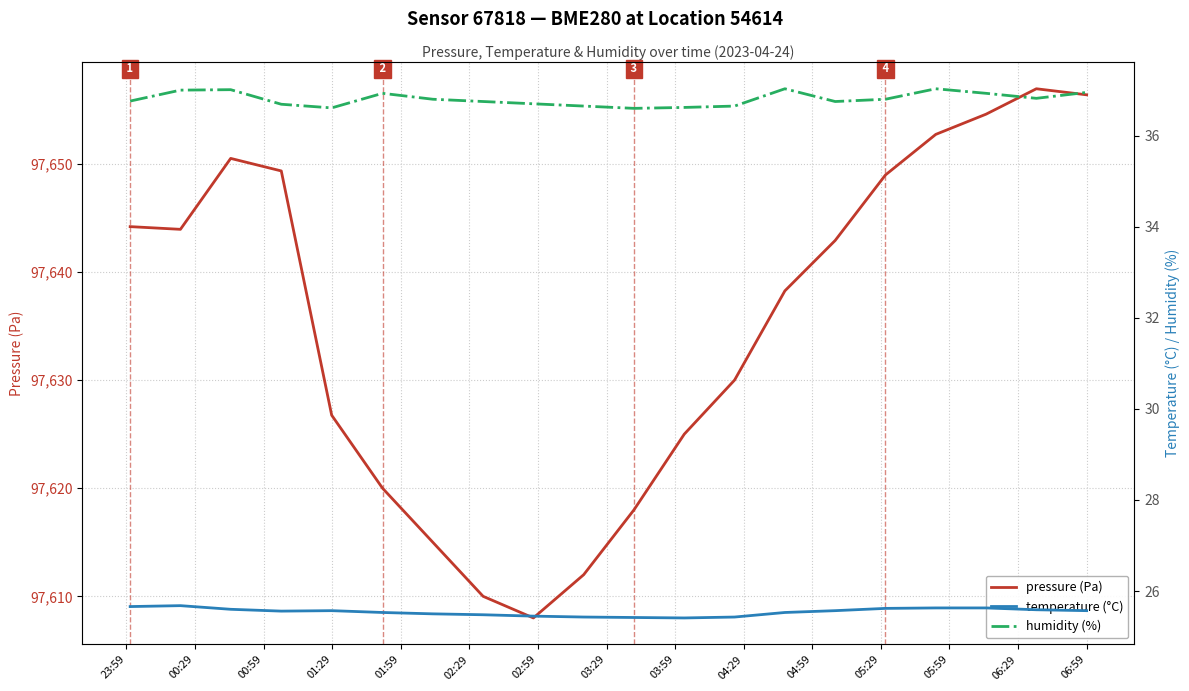

How many interior local valleys does the temperature (°C) series have?

2